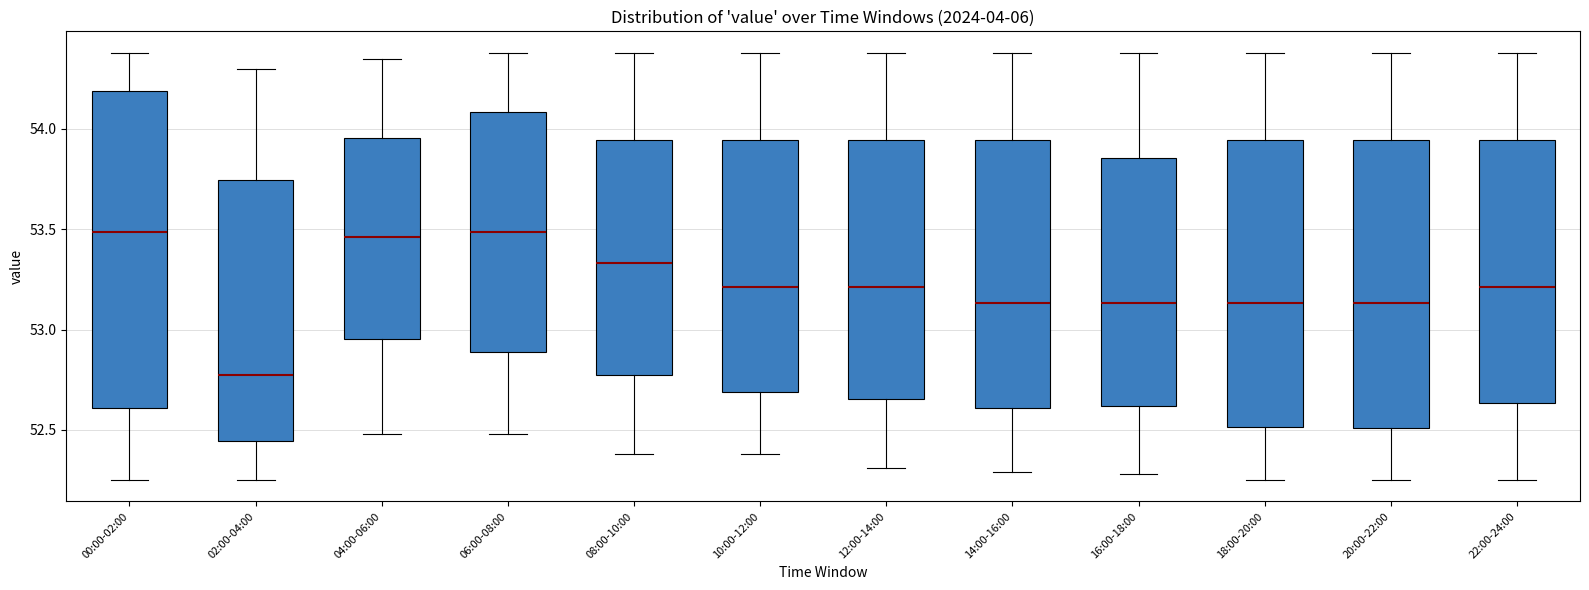

Comparing the boxes themselves (not the whiskers), which one is the tallest?

00:00-02:00